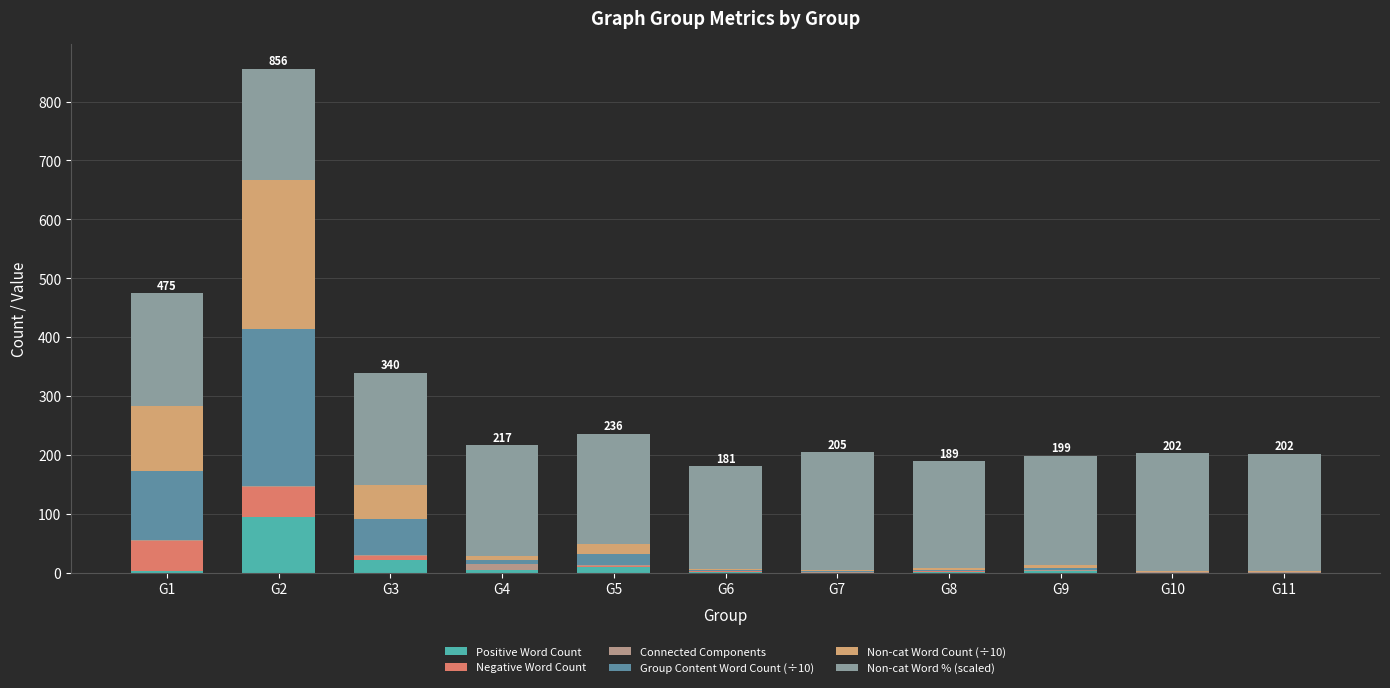

At which category is the sum across all series the highest?

G2